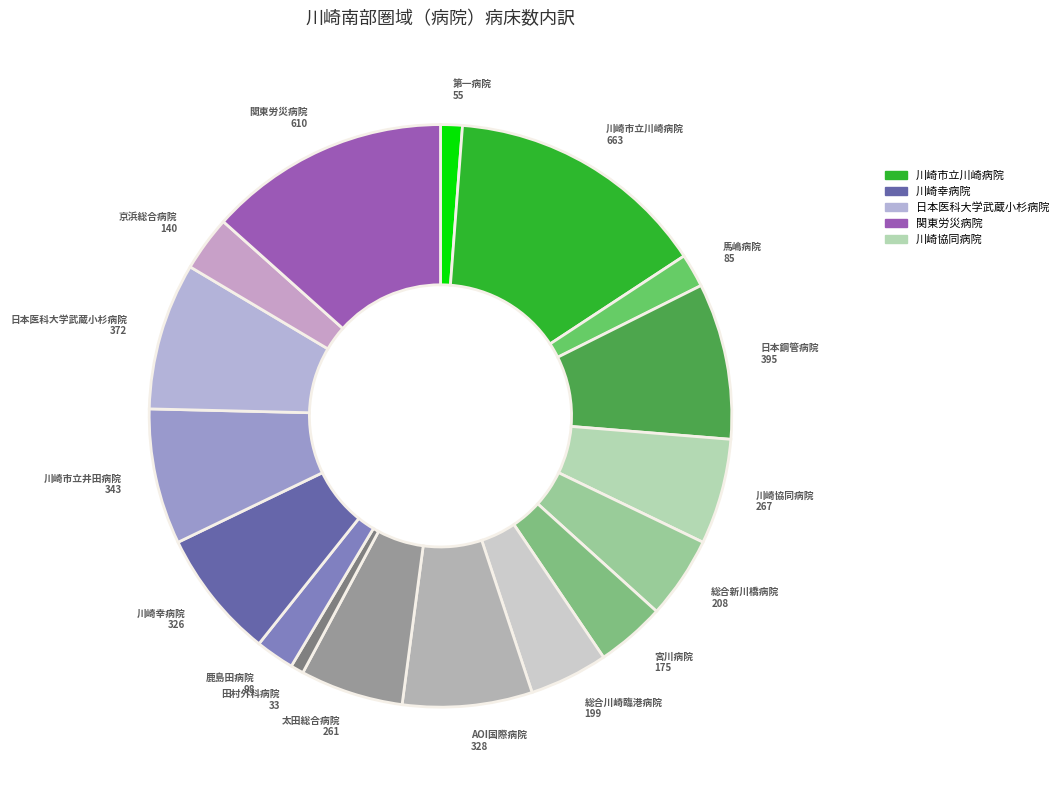

Which has a higher value, 馬嶋病院 85 or 川崎市立川崎病院 663?

川崎市立川崎病院 663